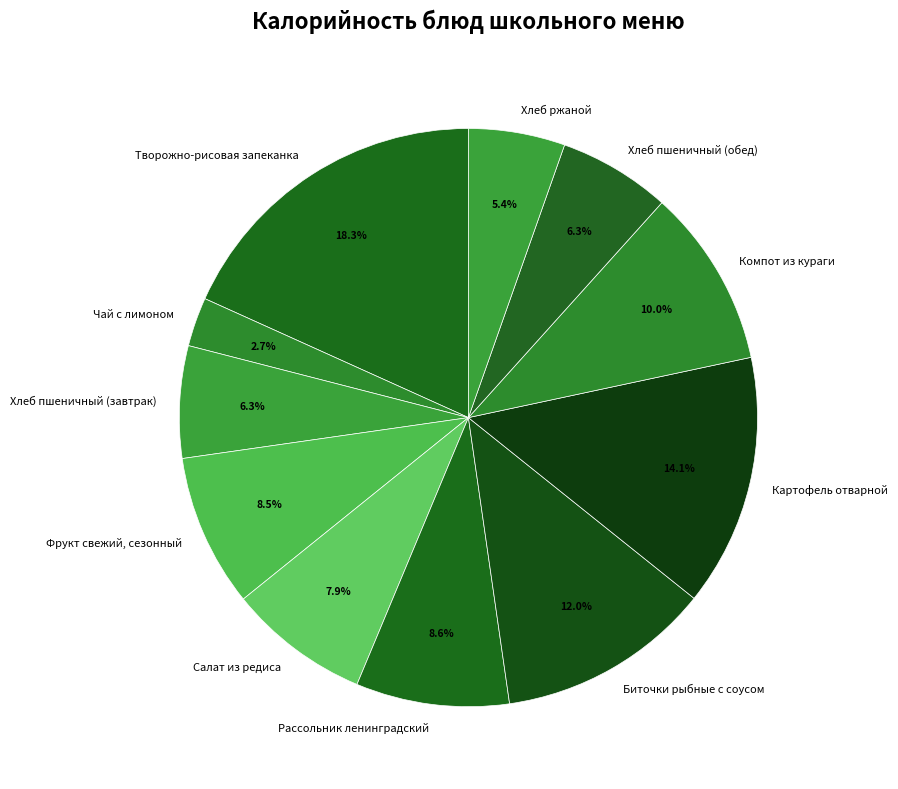

Which category has the smallest portion of the pie?

Чай с лимоном